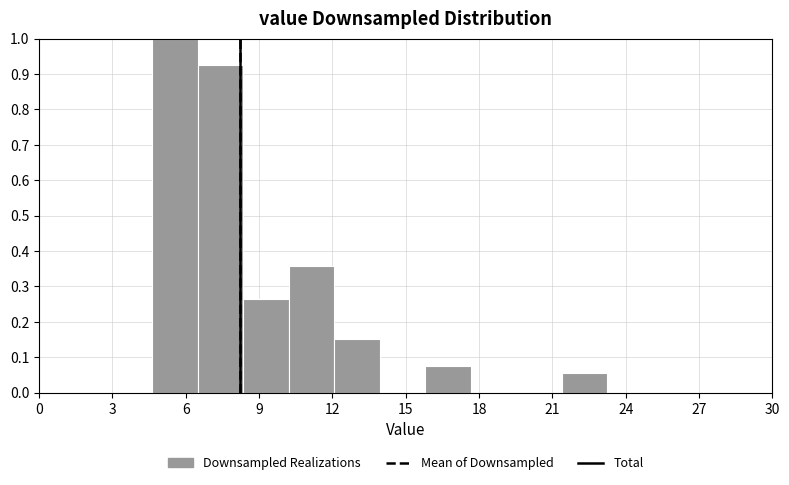

Read against the x-axis, roughly where is the centre of the tallest bar?

5.5